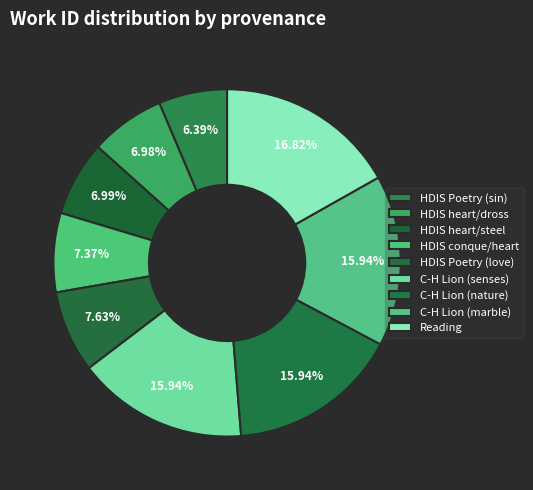

Between HDIS conque/heart and HDIS Poetry (sin), which is larger?

HDIS conque/heart